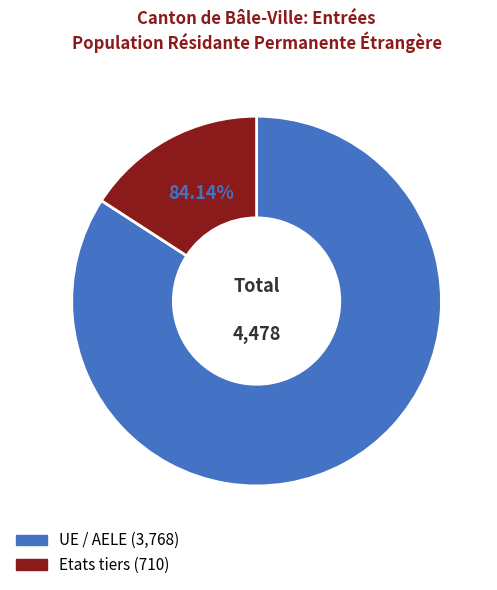

Is there any slice that represents more than half of the pie?

Yes